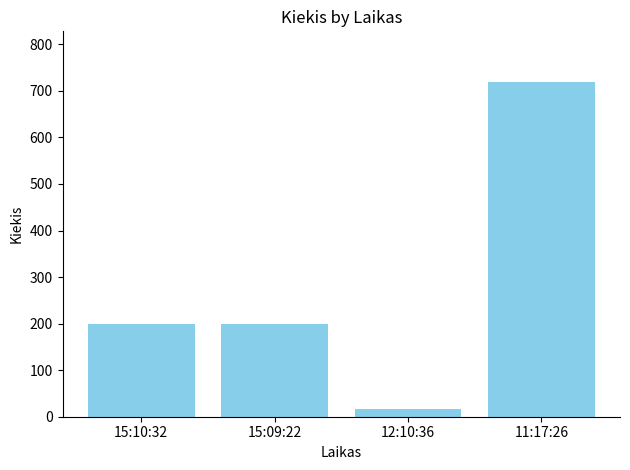

Are the bars grouped side by side (vs. stacked)?

No